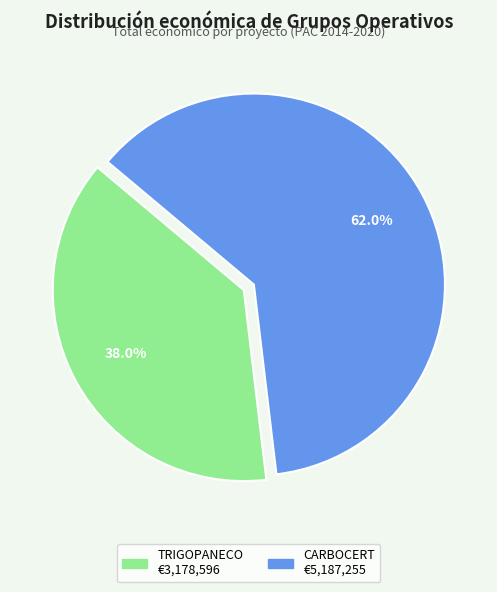

Is there a majority slice in this chart?

Yes